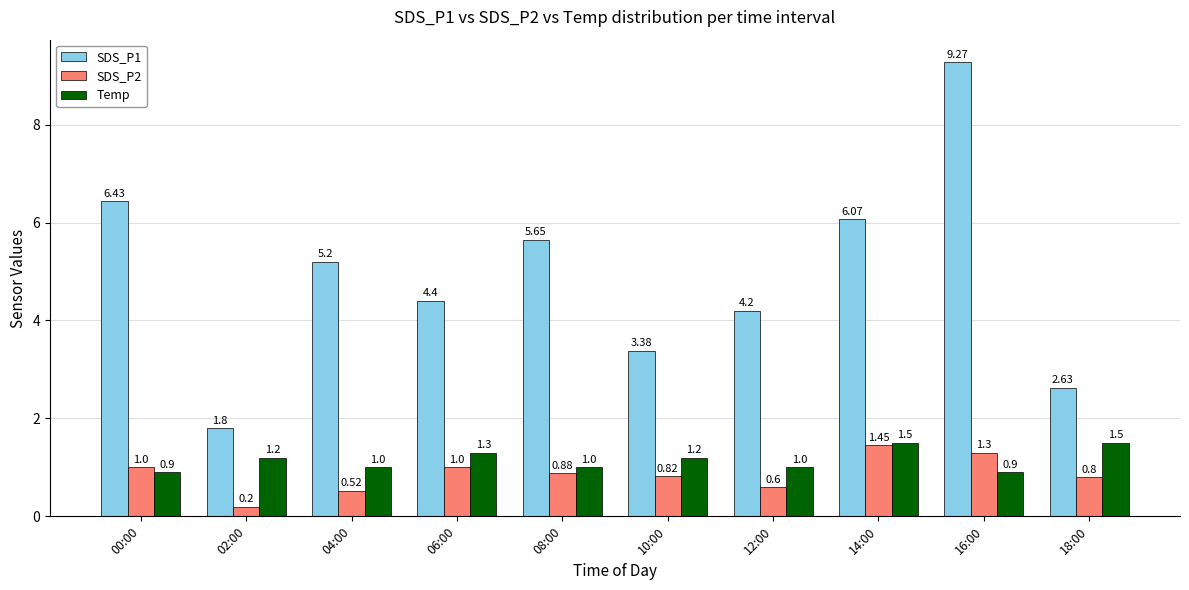

What is the greatest value displayed?

9.3